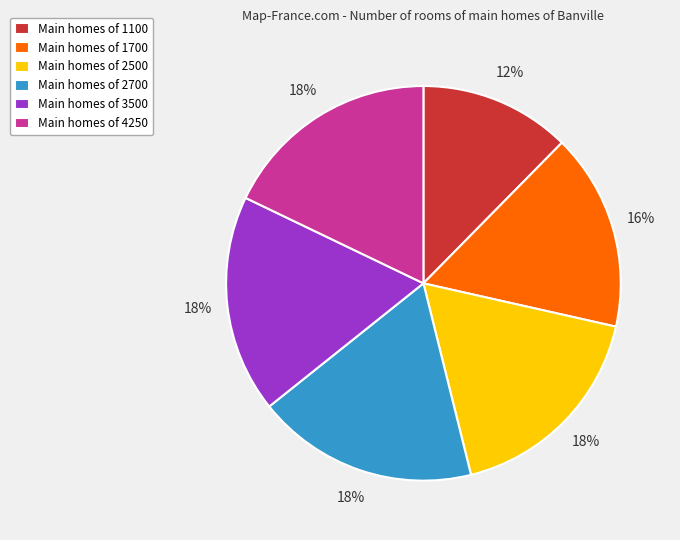

To the nearest percent, what portion does Main homes of 2500 represent?

18%